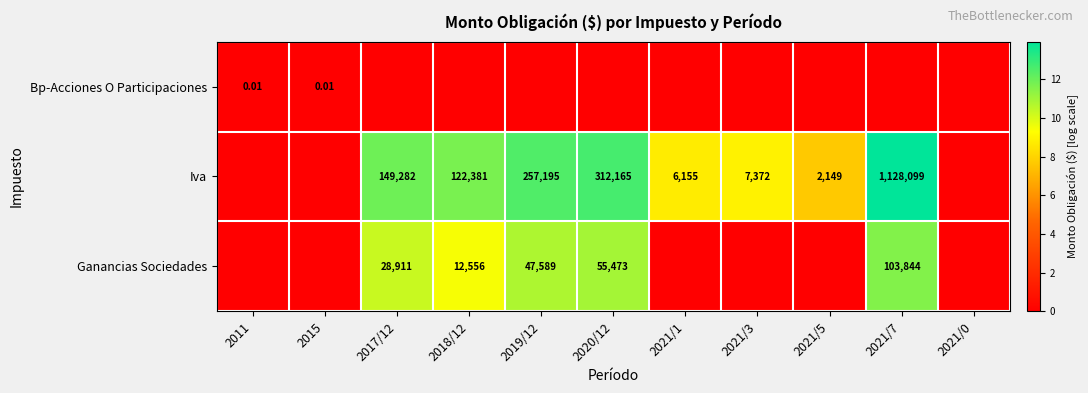

Between 2021/3 and 2021/1, which is larger?

2021/3